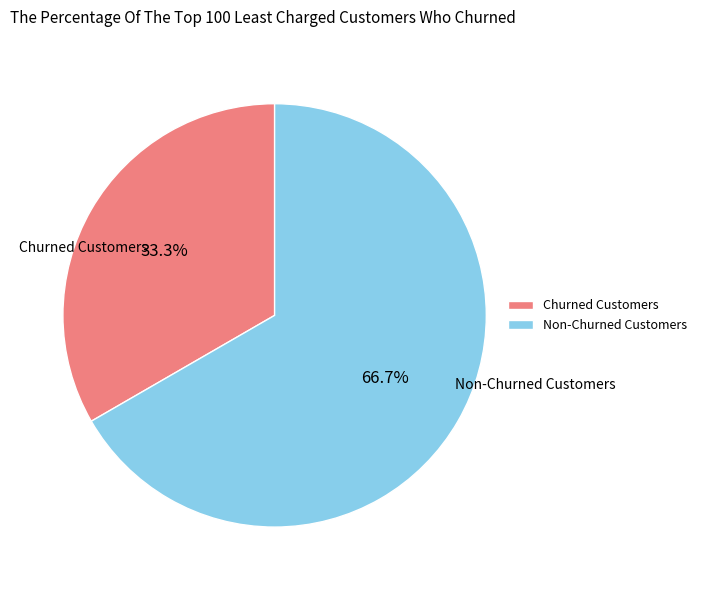

What is the majority slice?

Non-Churned Customers